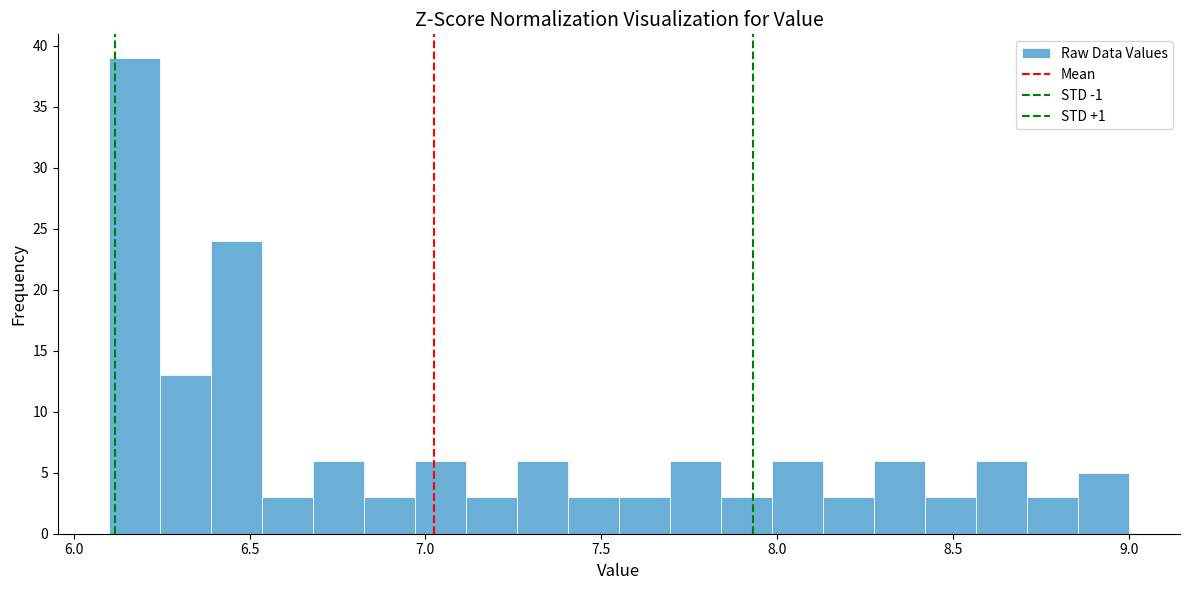

Around what value on the x-axis is the tallest bar? Give the approximate position of its centre, as read against the axis.

6.15